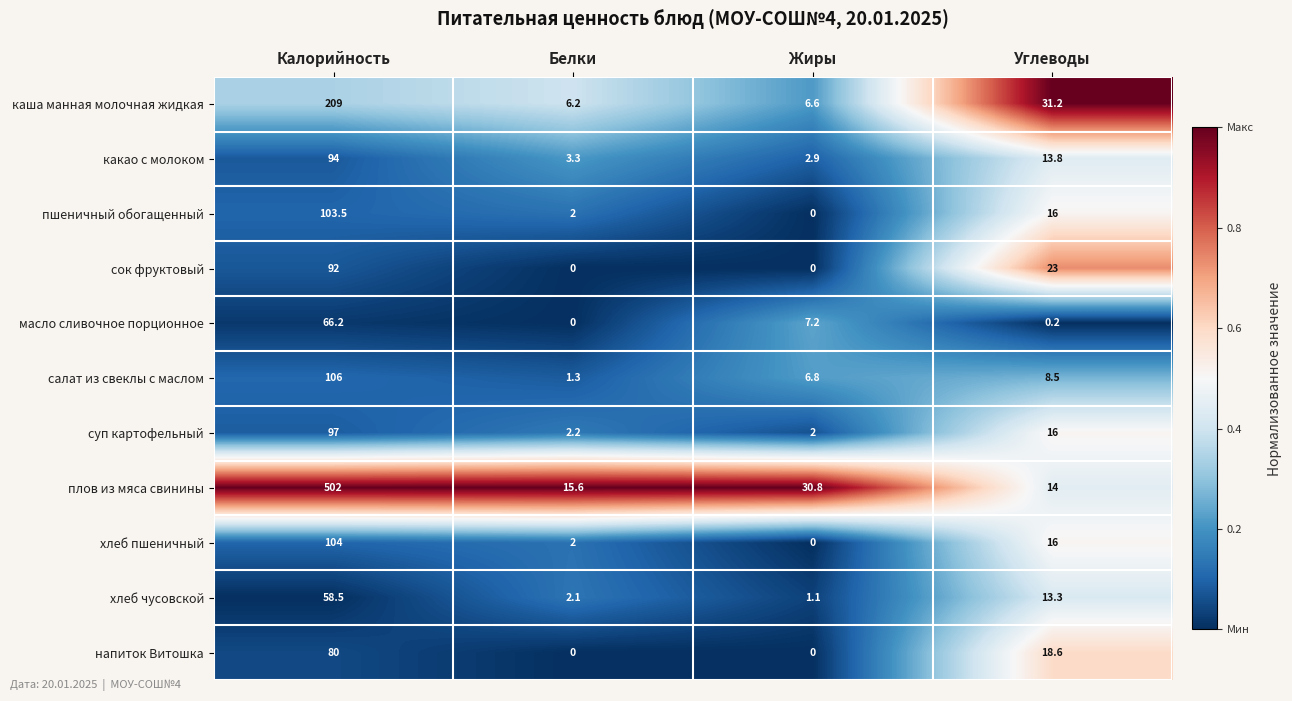

How many data points does each series have?

4